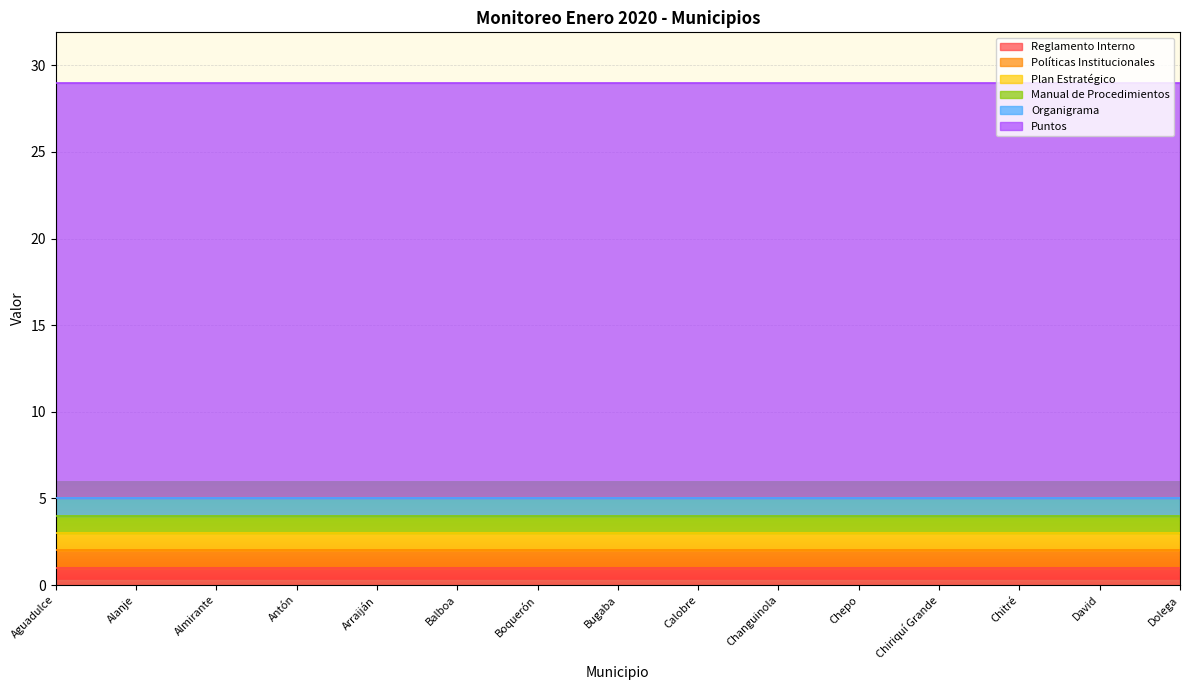

What value does the Políticas Institucionales series have at Calobre?

1